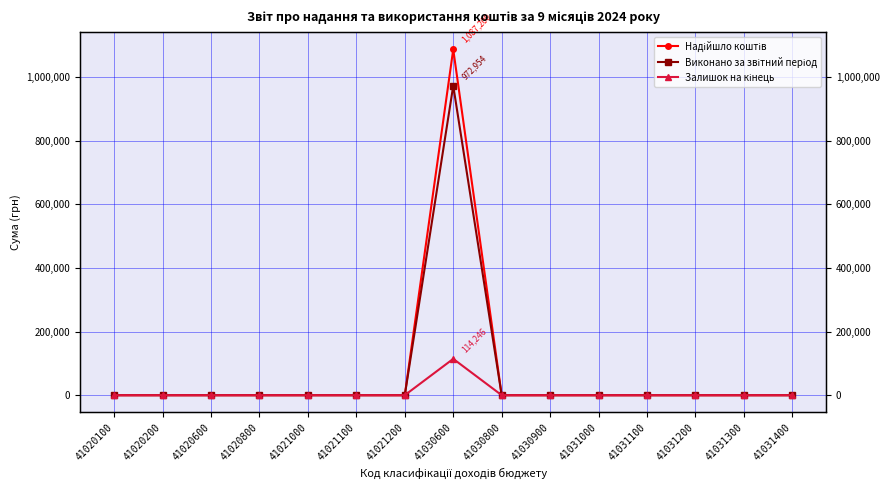

How many values in the Виконано за звітний період series exceed 0?

1